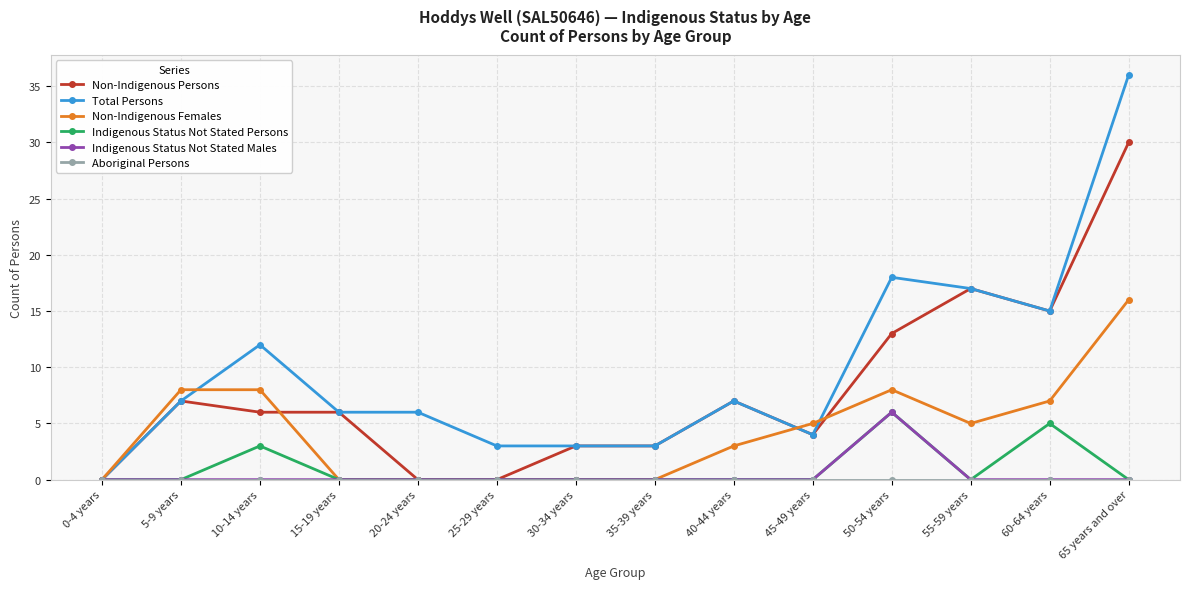

Is the value of Non-Indigenous Females at 35-39 years greater than the value of Total Persons at 20-24 years?

No